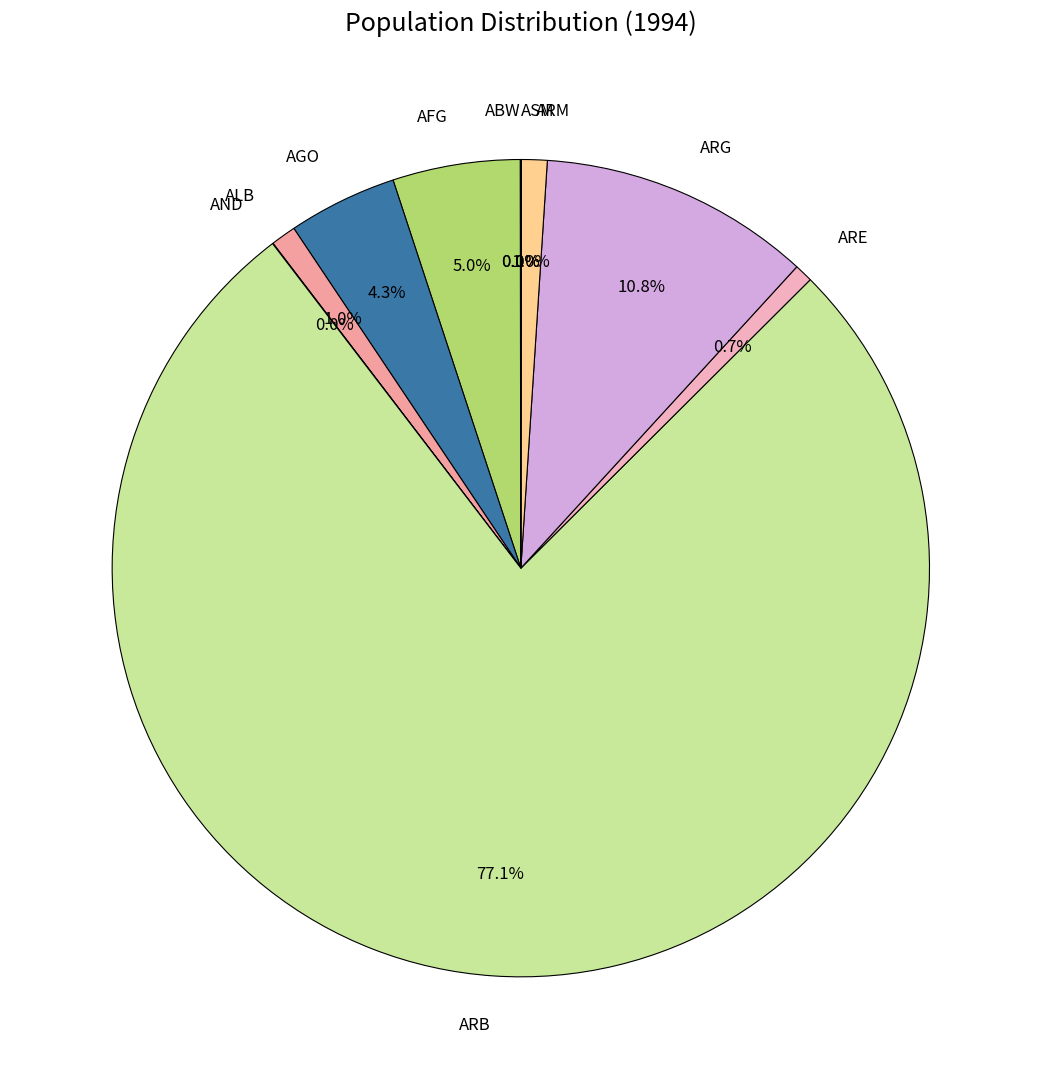

What percentage is the ARB slice, to the nearest percent?

77%